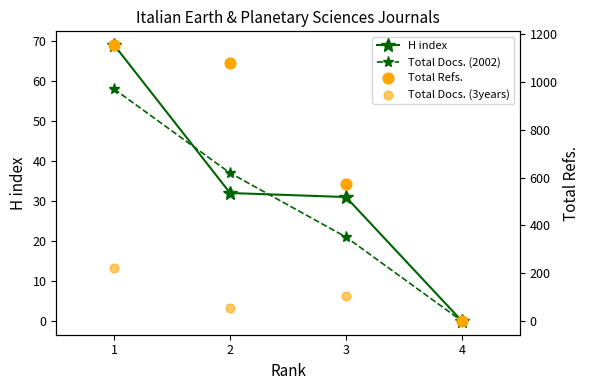

Is the value of Total Refs. at 1 greater than the value of H index at 3?

Yes